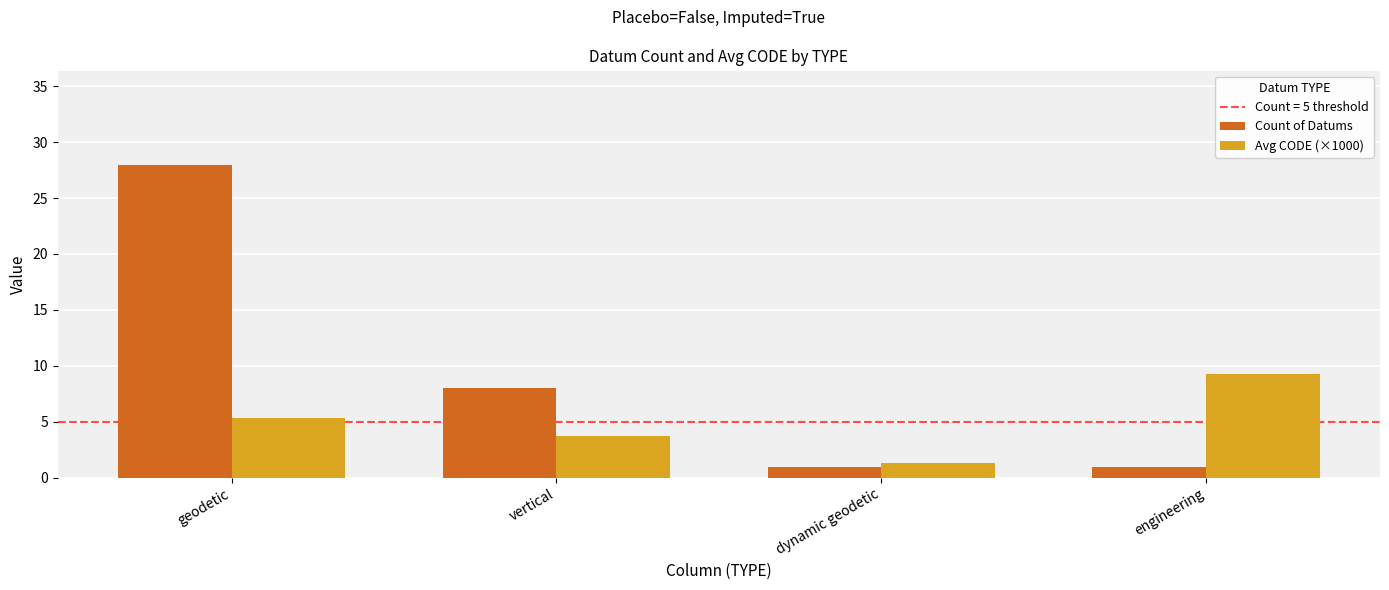

What is the difference between the Count of Datums values at vertical and engineering?

7.0